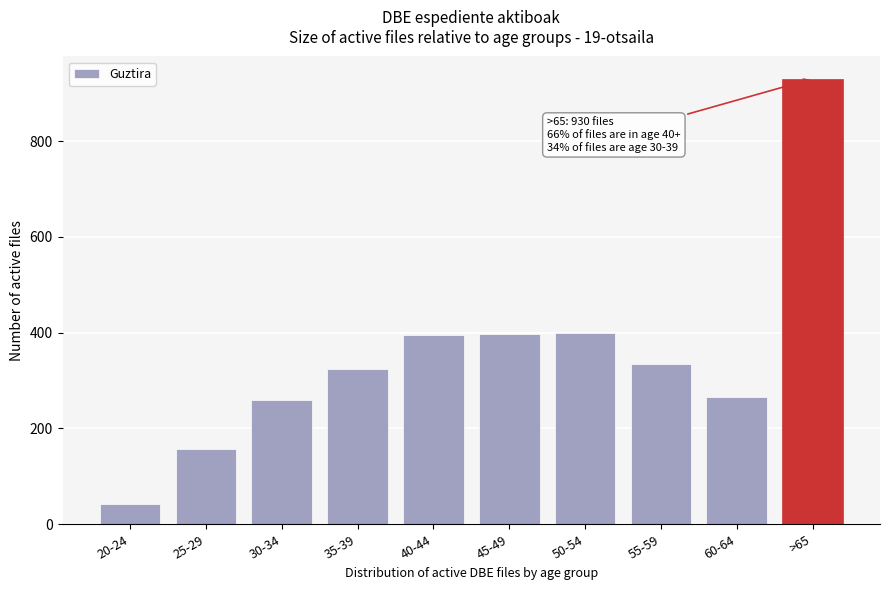

Is it true that the value at 20-24 is 73?

False